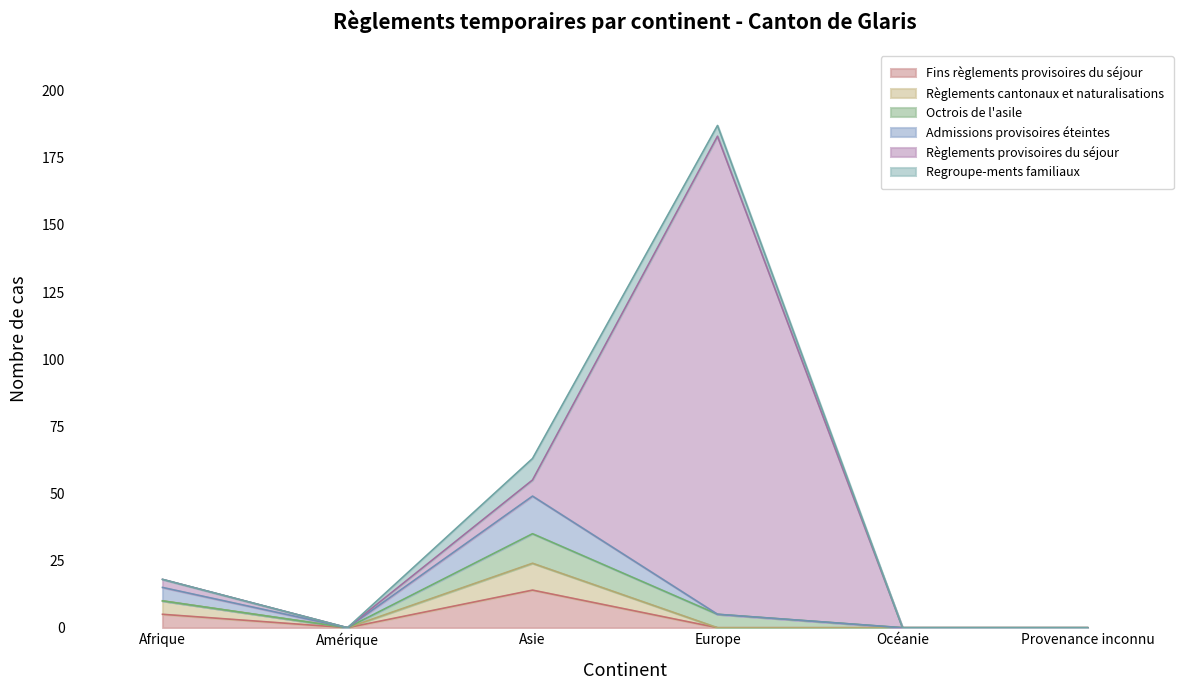

Is the value of Admissions provisoires éteintes at Afrique greater than the value of Fins règlements provisoires du séjour at Océanie?

Yes